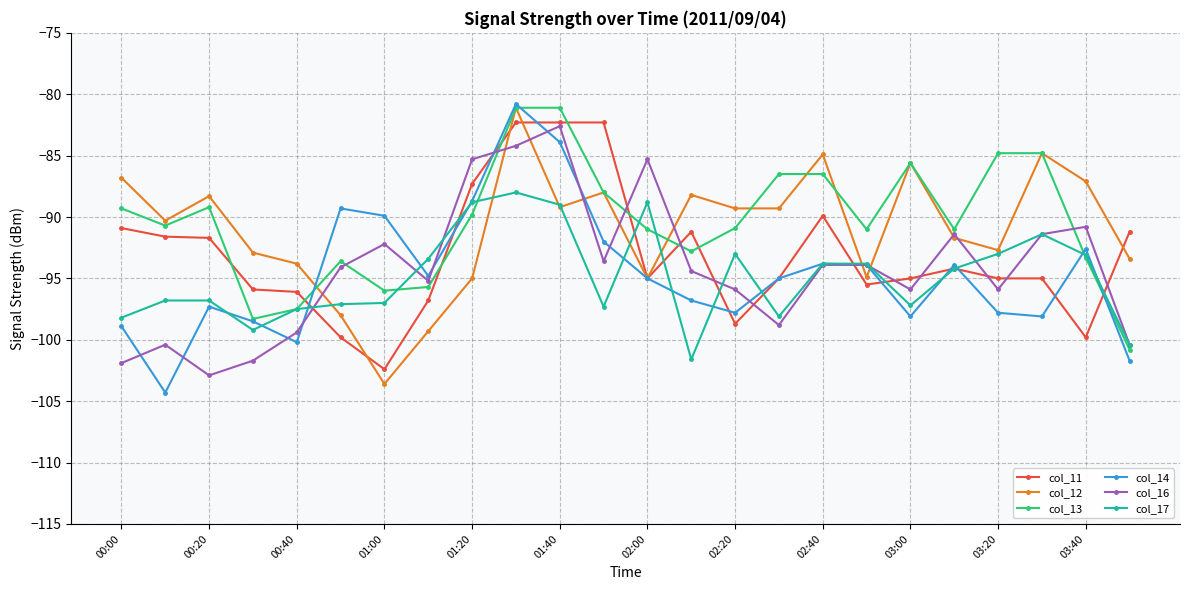

What is the difference between the second highest and second lowest values in the col_12 series?

14.5